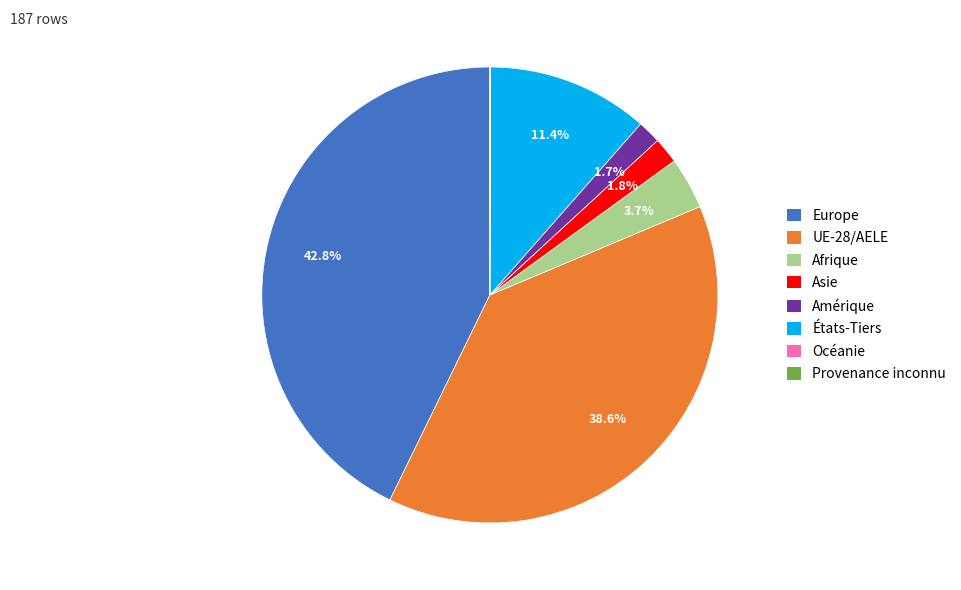

What percentage do UE-28/AELE and États-Tiers together represent?

50.0%